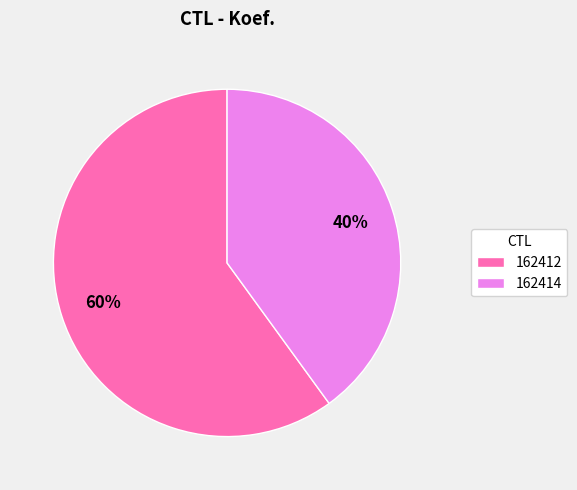

Is there any slice that represents more than half of the pie?

Yes